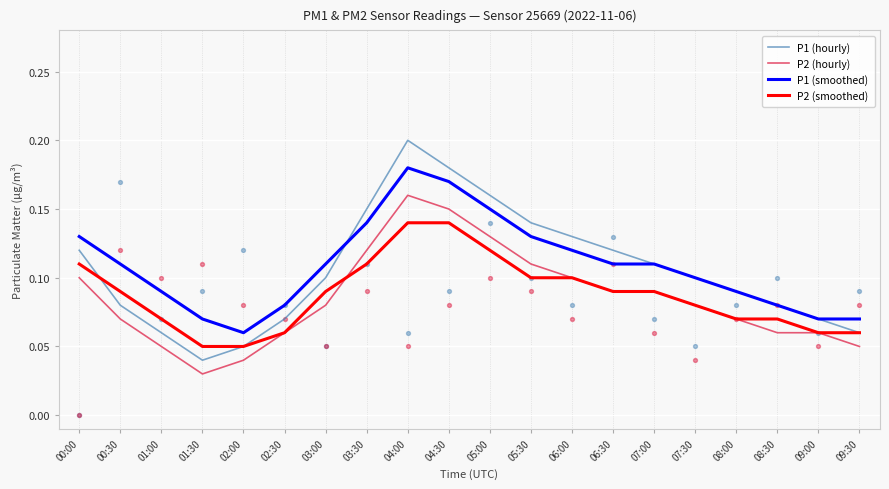

What is the total value across all series at 03:00?

0.4